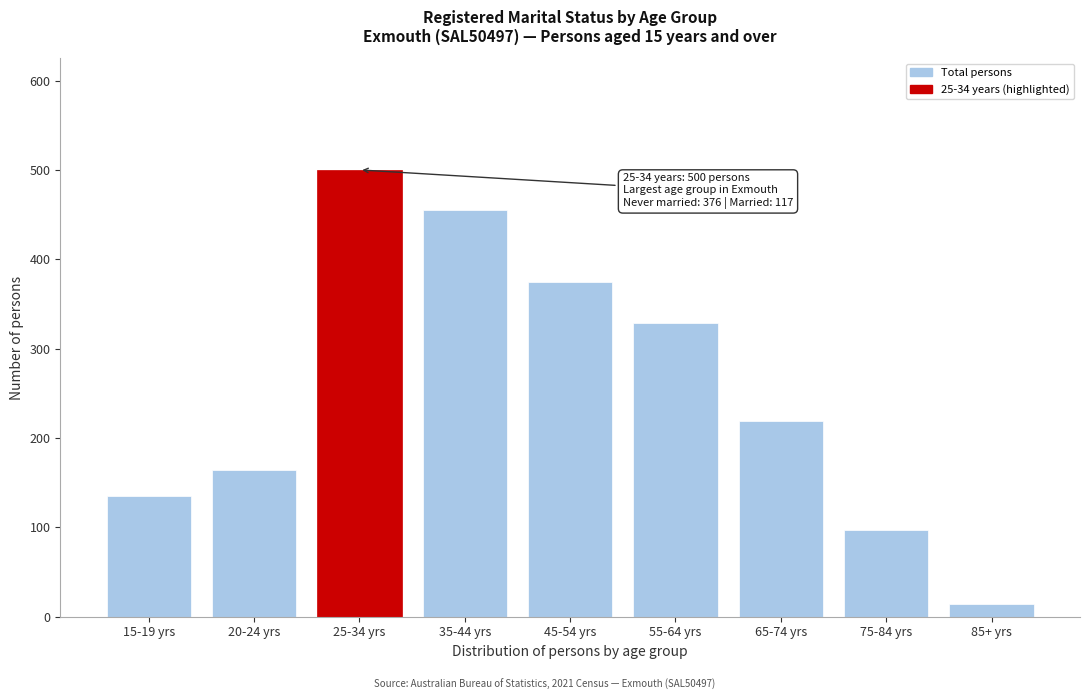

Reading left to right, transcribe all the data shown in this chart.

15-19 yrs=135	20-24 yrs=164	25-34 yrs=500	35-44 yrs=455	45-54 yrs=374	55-64 yrs=329	65-74 yrs=219	75-84 yrs=97	85+ yrs=14